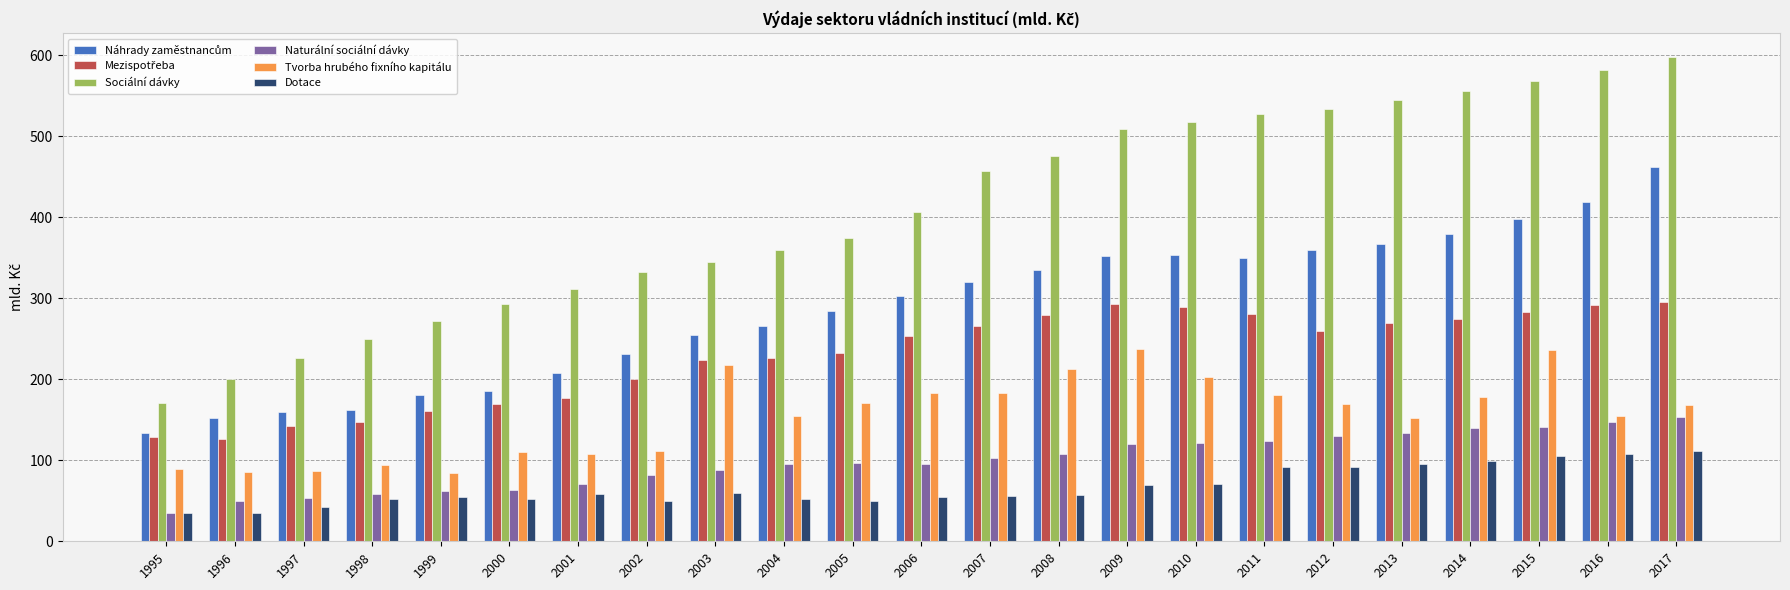

What is the average value of the Dotace series?

67.4